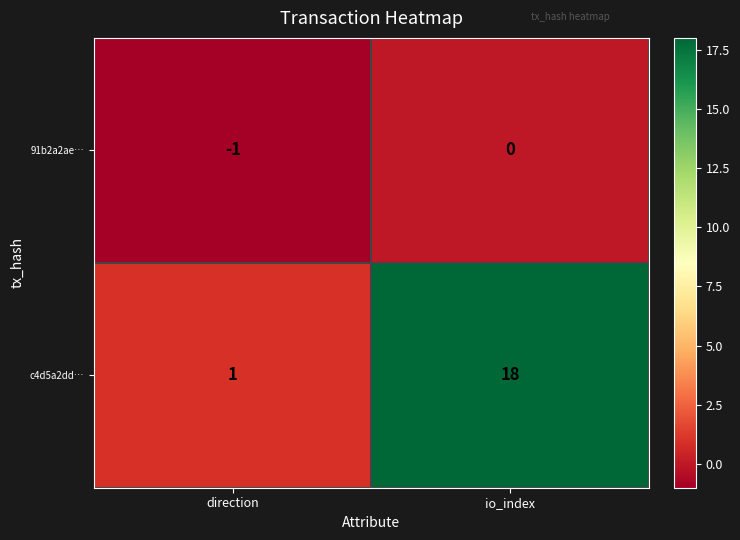

Rank the series by their maximum value, from lowest to highest.

91b2a2ae…, c4d5a2dd…